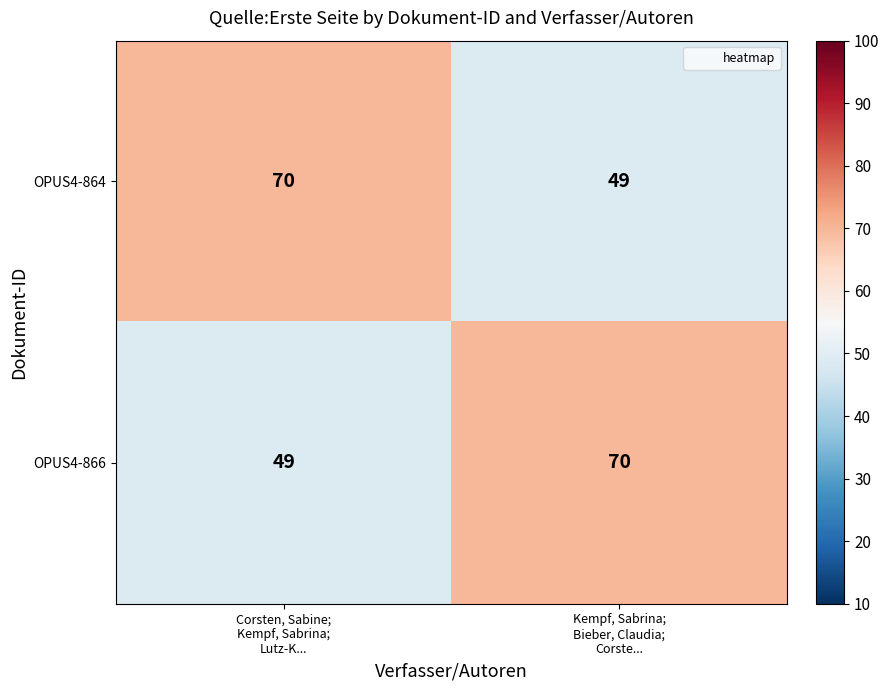

What is the highest value of the OPUS4-866 series?

70